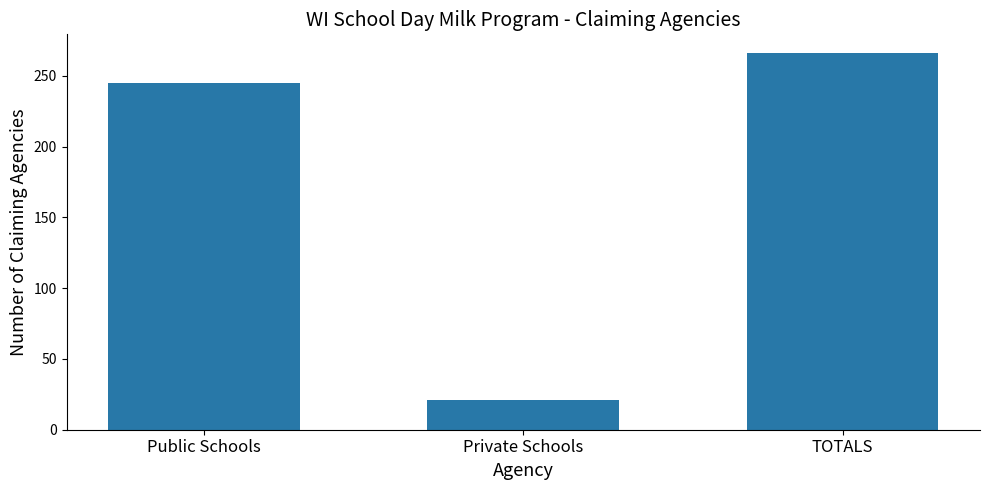

Approximately how many times larger is the value at Public Schools compared to Private Schools?

11.7